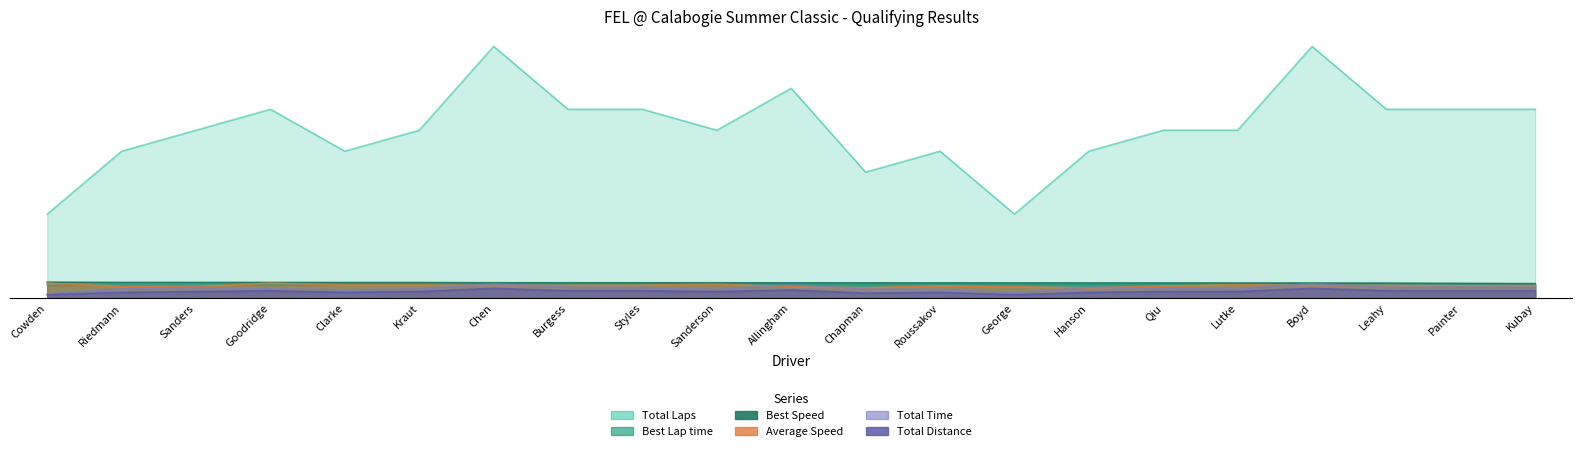

At which category does Total Laps reach its first local peak?

Goodridge